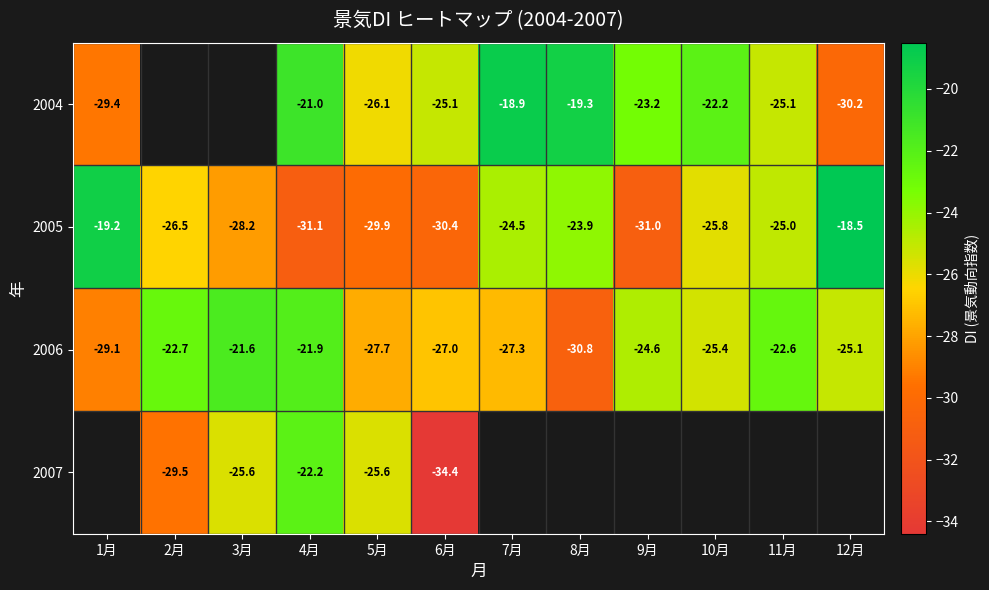

What is the difference between the highest and lowest values at 7月?

8.4